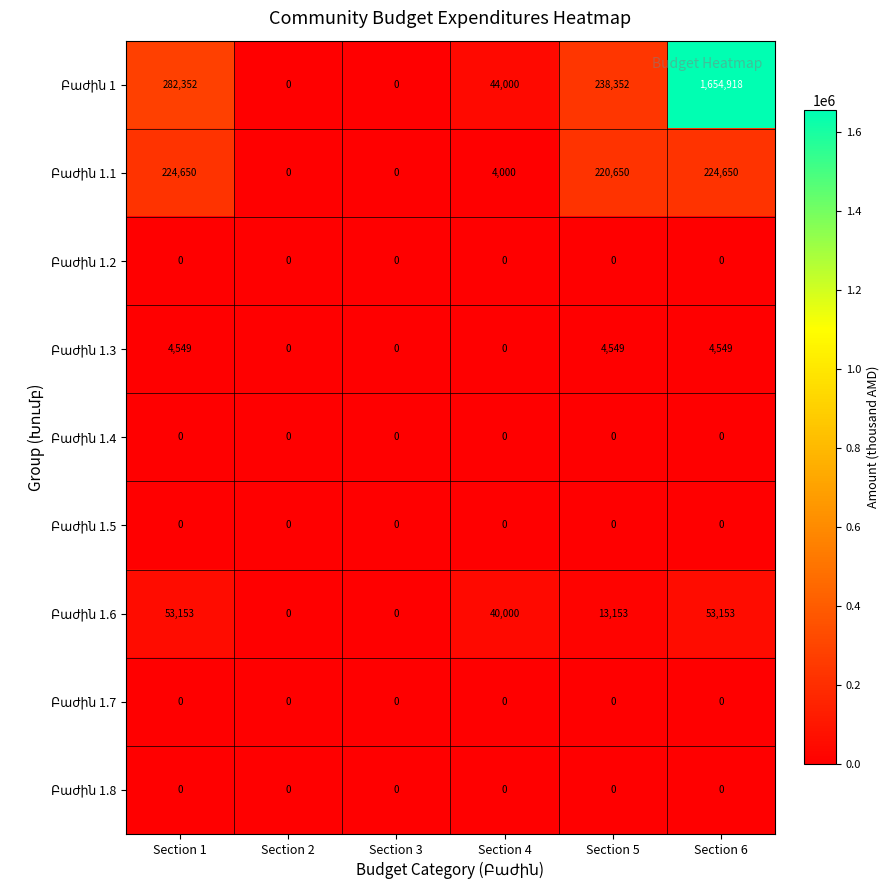

At how many categories does at least one series exceed 294661?

1